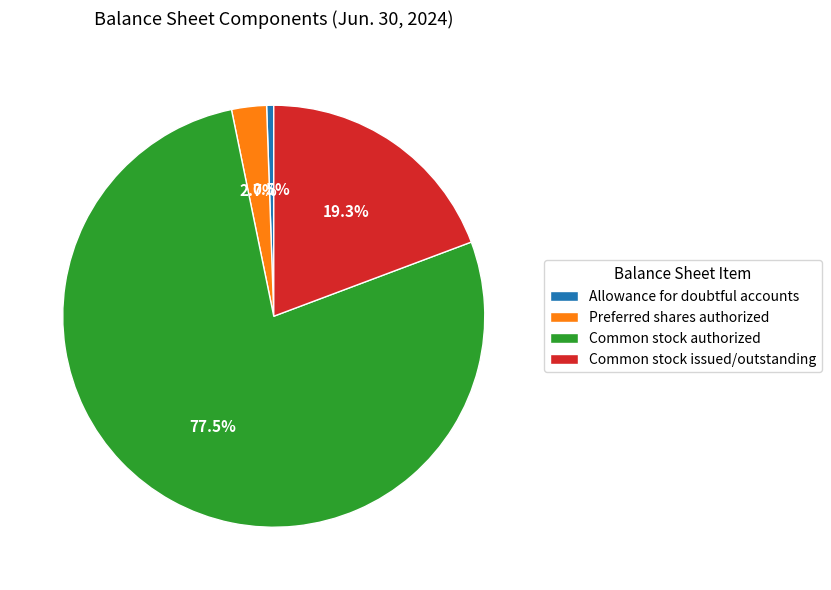

Does any single category account for the majority?

Yes